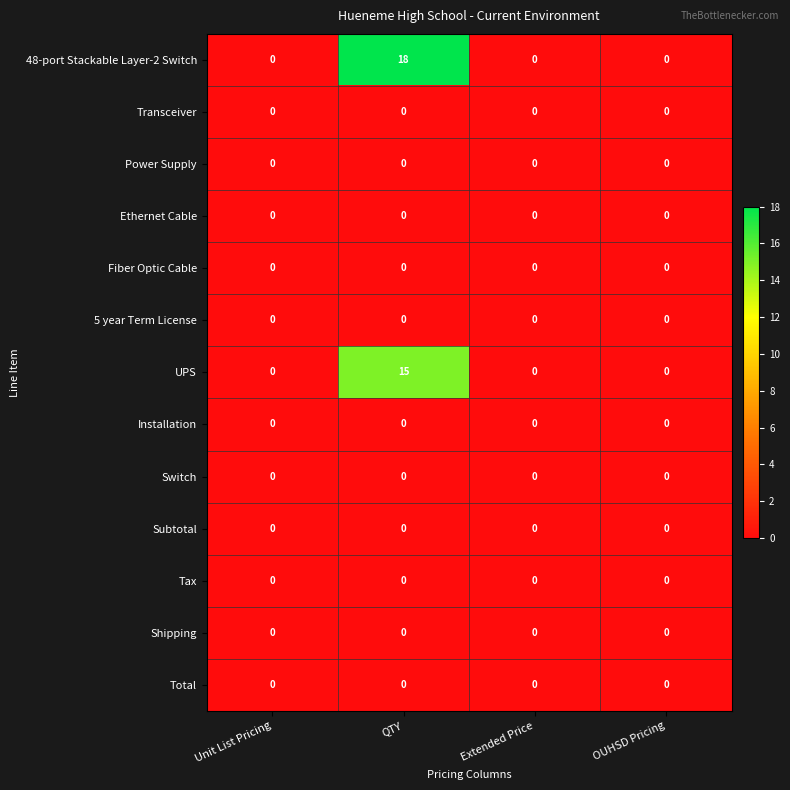

What is the difference between the maximum and minimum values in the 48-port Stackable Layer-2 Switch series?

18